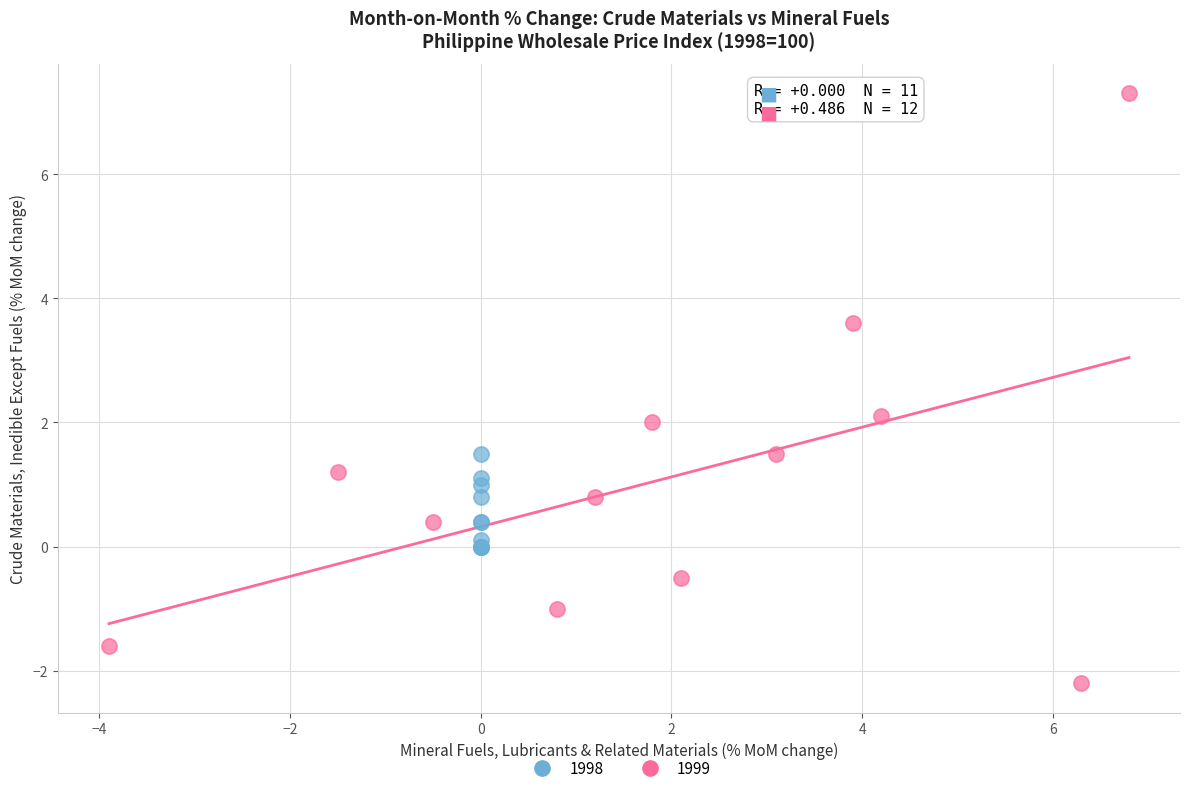

Which series has the widest spread of Y values?

1999